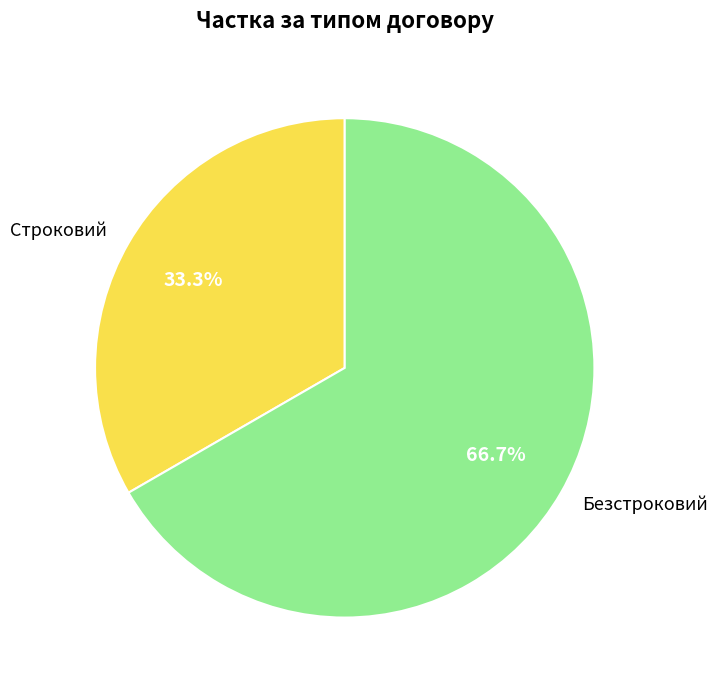

How many segments does this pie chart have?

2